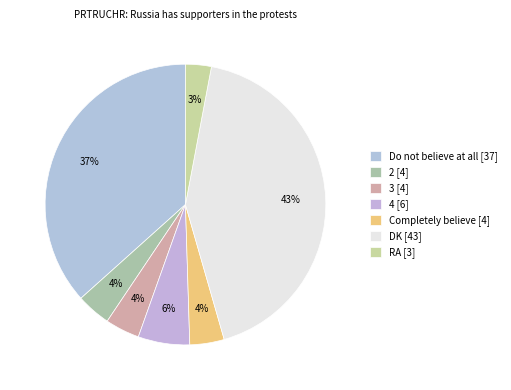

Which slice is the largest?

DK